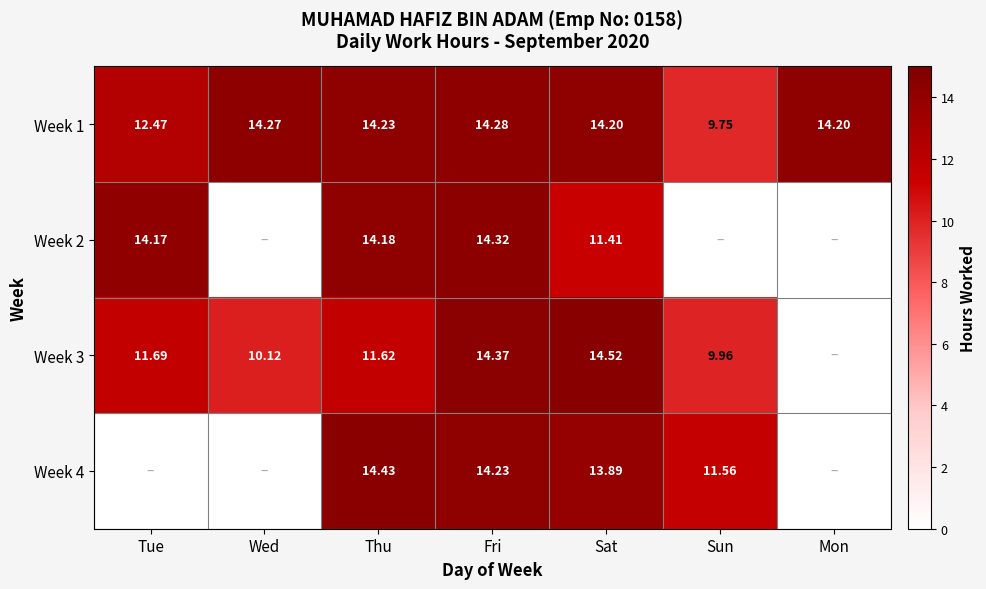

Where does the Week 1 series first go above 14?

Wed